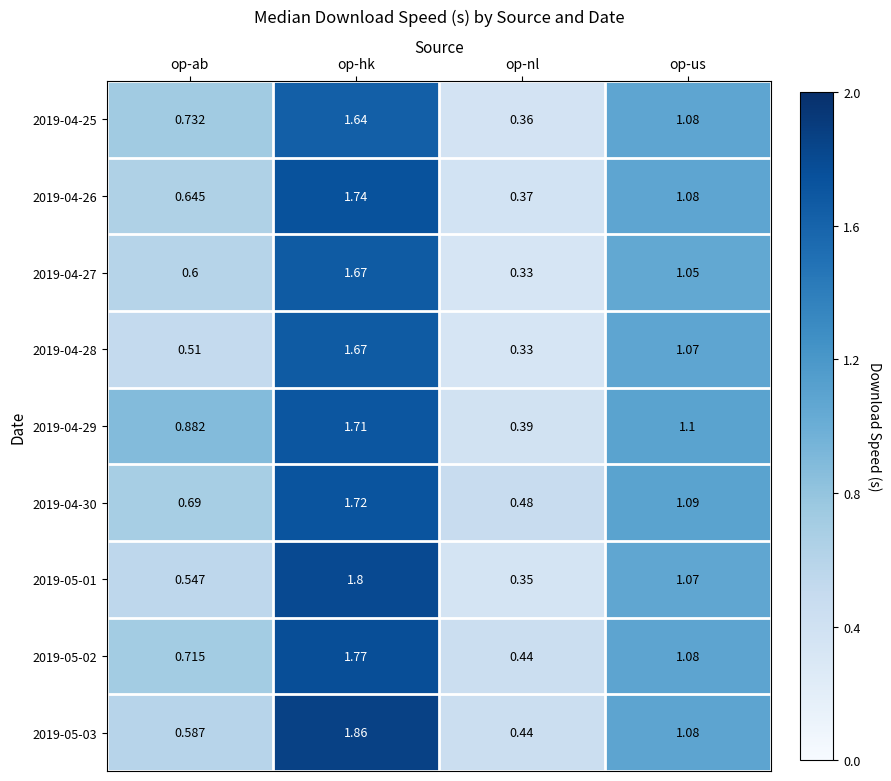

At which category does the chart reach its peak across all series?

op-hk